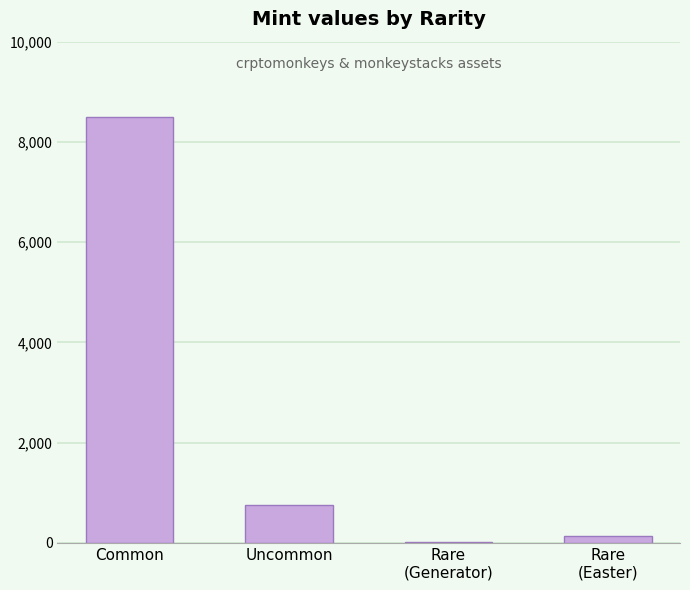

Reading left to right, extract all data points from this chart.

8504	757	6	135